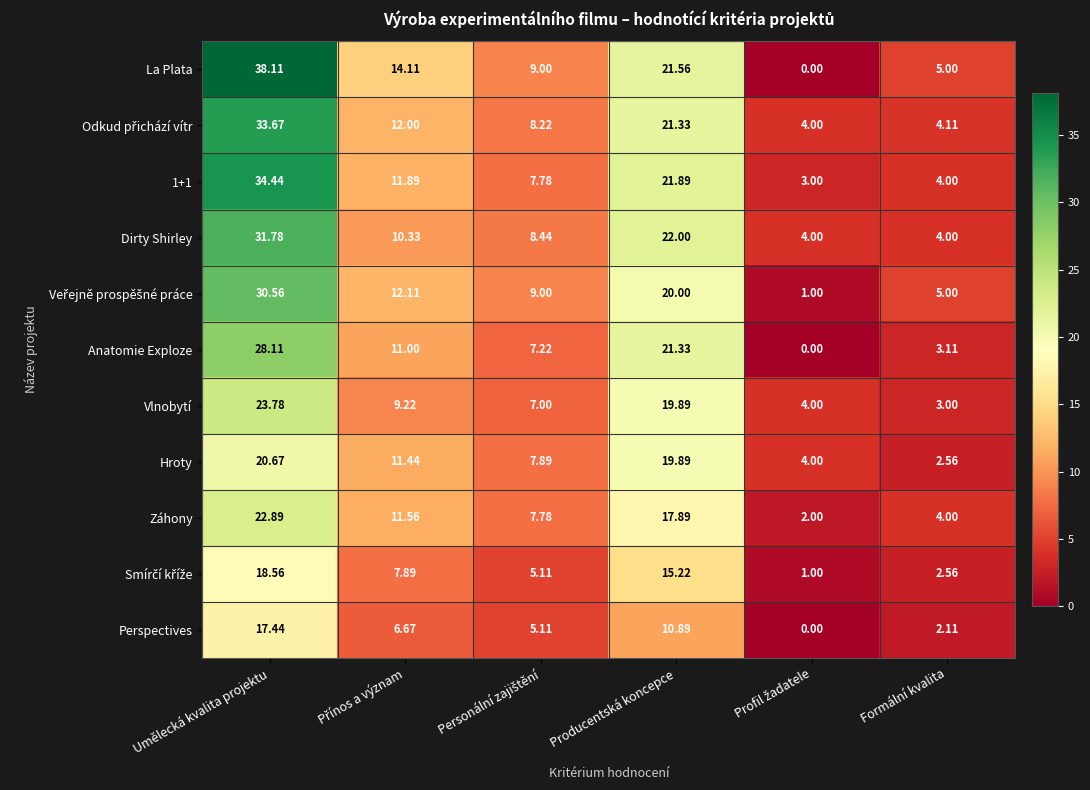

Count the number of data series in this chart.

11